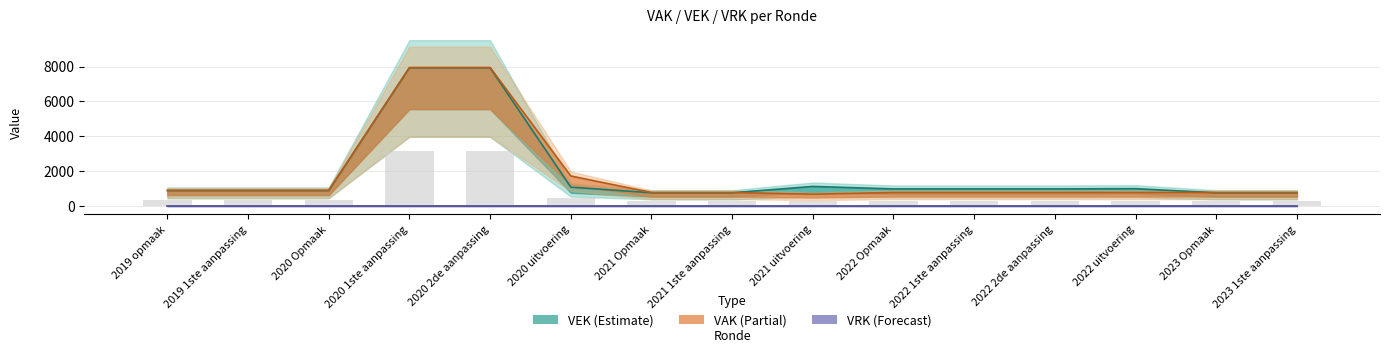

Reading left to right, extract all data points from this chart.

VAK: 895	895	895	7945	7945	1717	769	769	672	769	769	769	768	769	769
VEK: 878	878	878	7928	7928	1076	752	752	1117	974	974	974	989	752	752